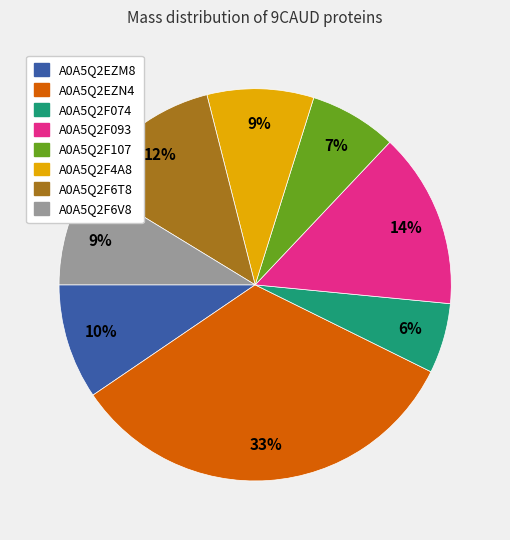

To the nearest percent, what is the difference between the A0A5Q2F093 and A0A5Q2F107 slice percentages?

7%